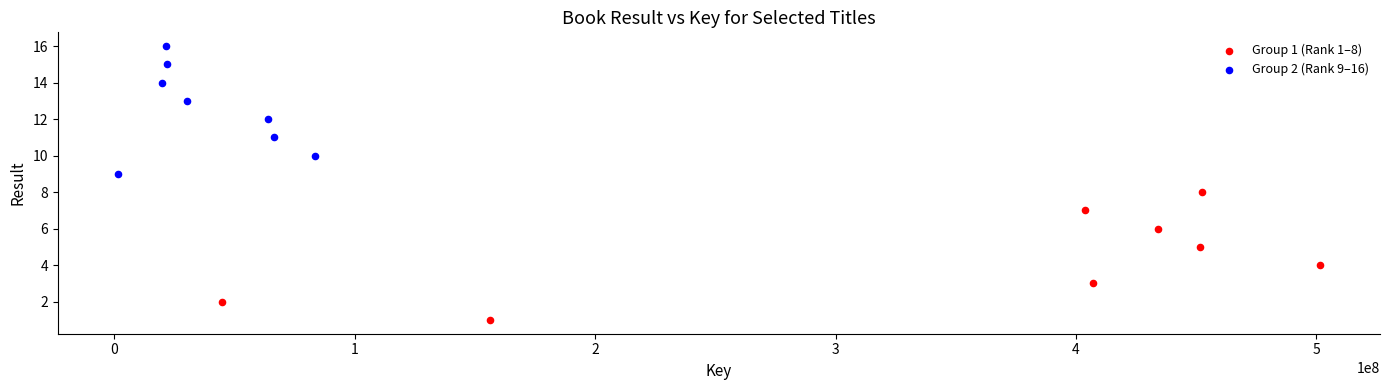

Which series contains the lowest Y value?

Group 1 (Rank 1–8)